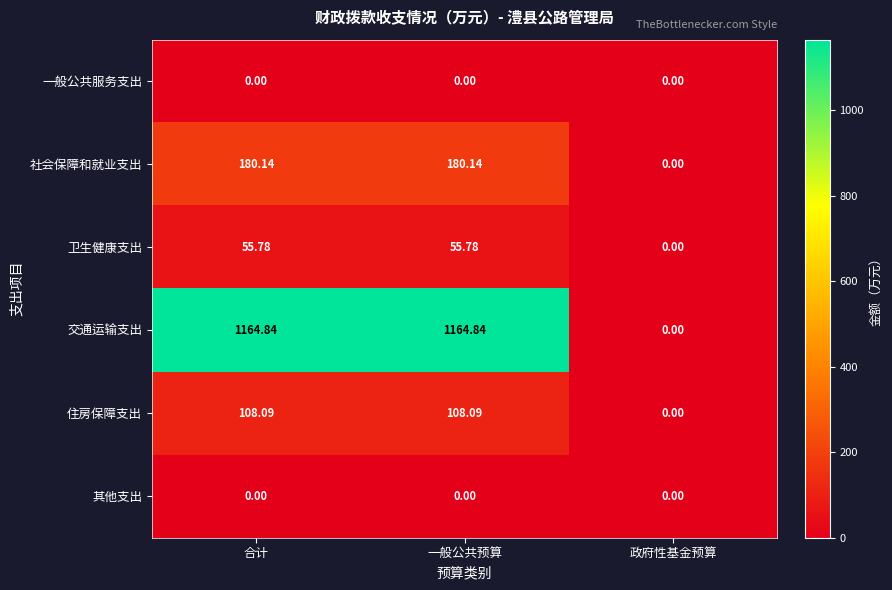

Is the value of 一般公共服务支出 at 一般公共预算 greater than the value of 卫生健康支出 at 一般公共预算?

No